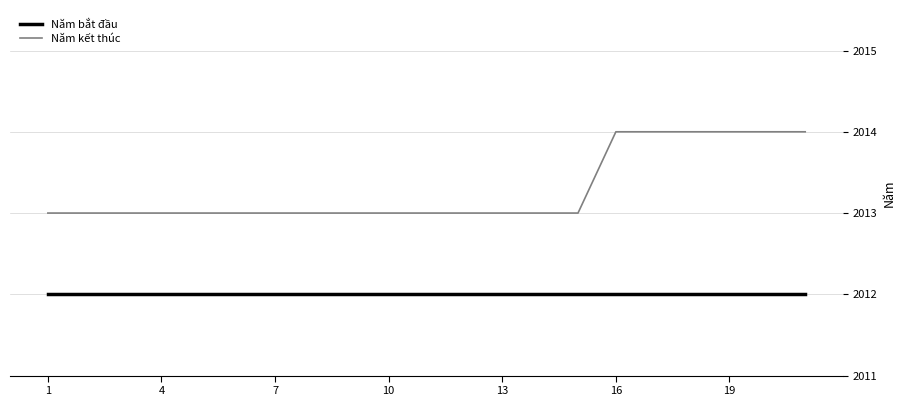

What is the sum of all Năm kết thúc values?

42279